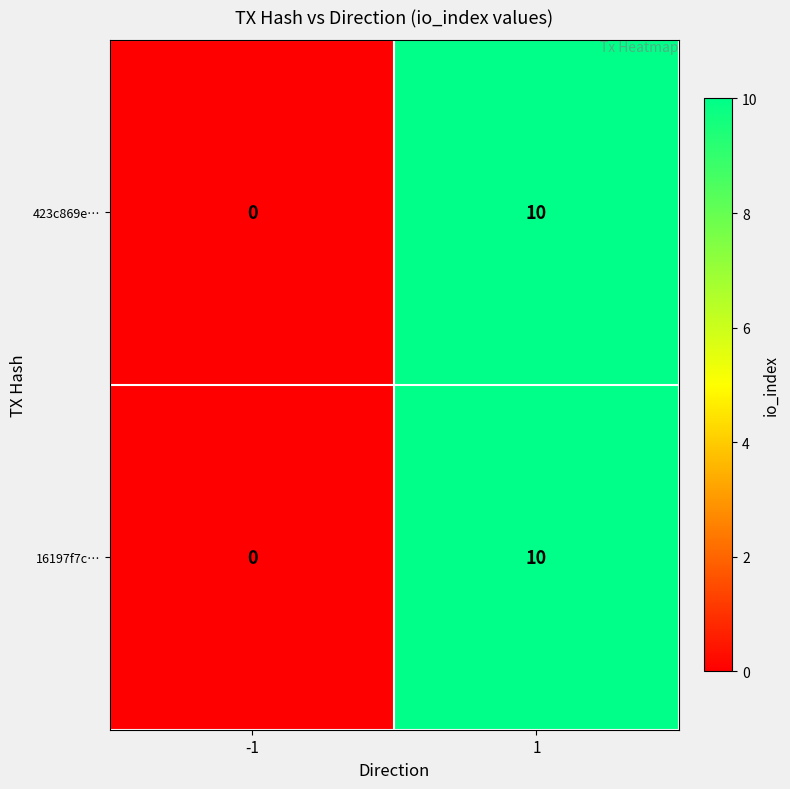

How many data points in 16197f7c… are less than 10?

1